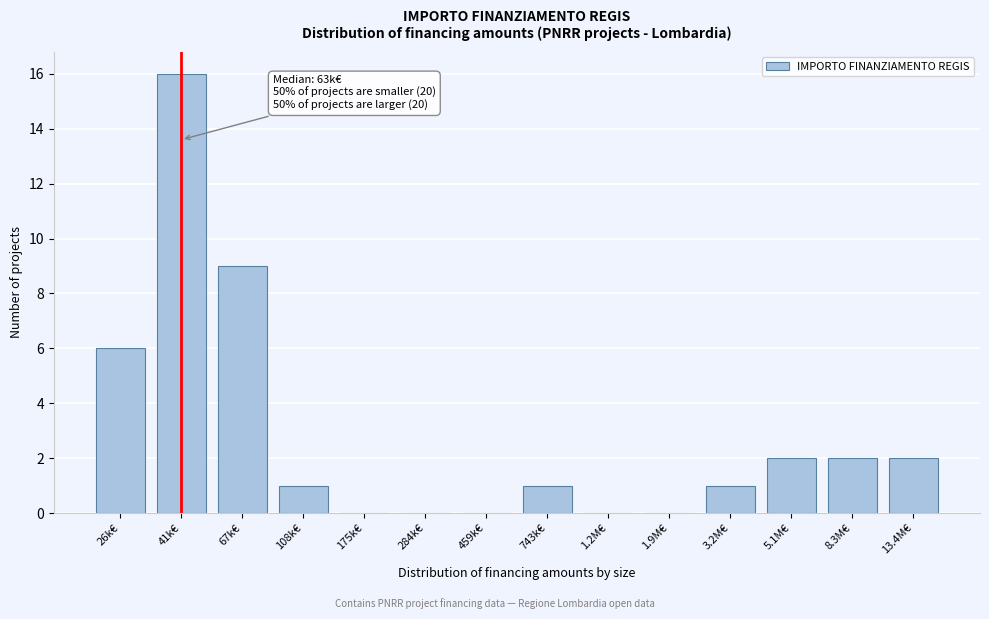

Reading left to right, what are all the values shown in this chart?

26k€=6	41k€=16	67k€=9	108k€=1	175k€=0	284k€=0	459k€=0	743k€=1	1.2M€=0	1.9M€=0	3.2M€=1	5.1M€=2	8.3M€=2	13.4M€=2